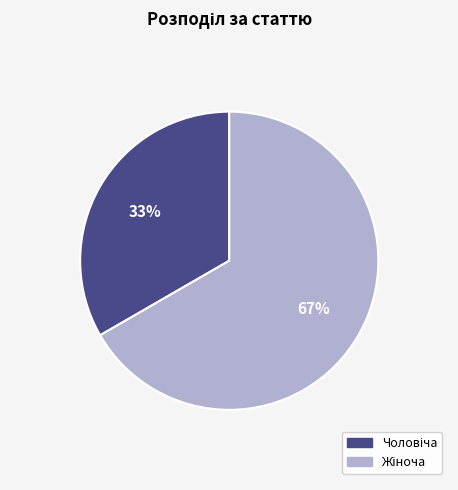

Does any single category account for the majority?

Yes